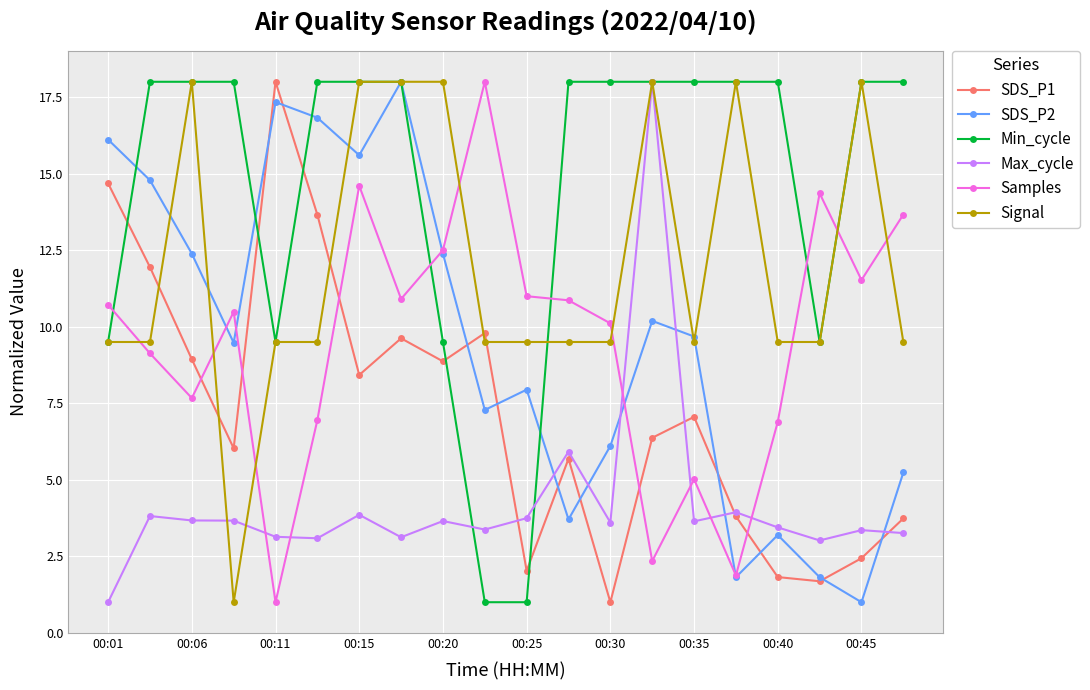

What is the value of the SDS_P1 point at the 11th from the left?

2.0